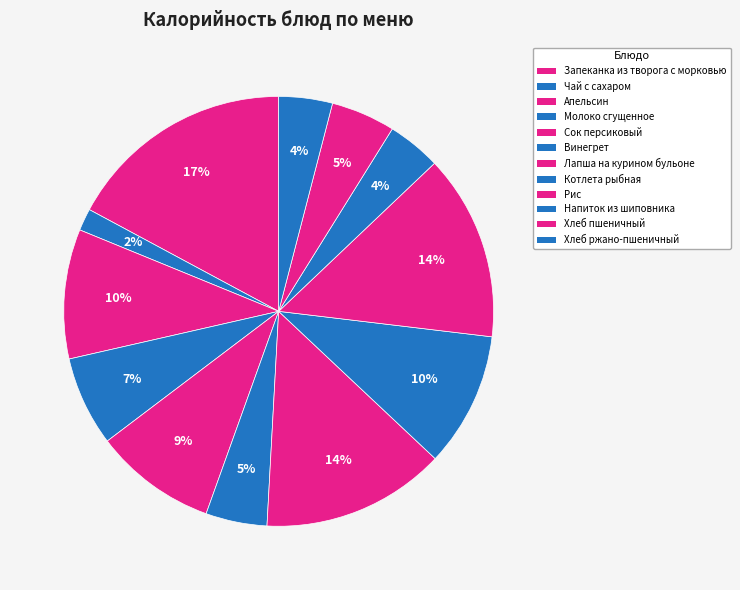

How many slices are in this pie chart?

12